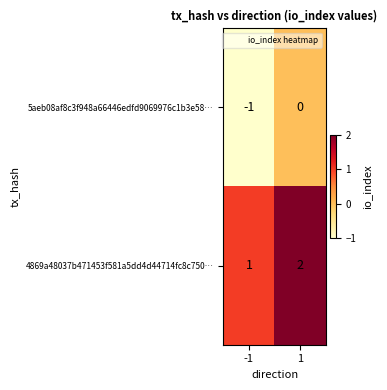

Is the value of 4869a48037b471453f581a5dd4d44714fc8c750… at -1 greater than the value of 5aeb08af8c3f948a66446edfd9069976c1b3e58… at 1?

Yes